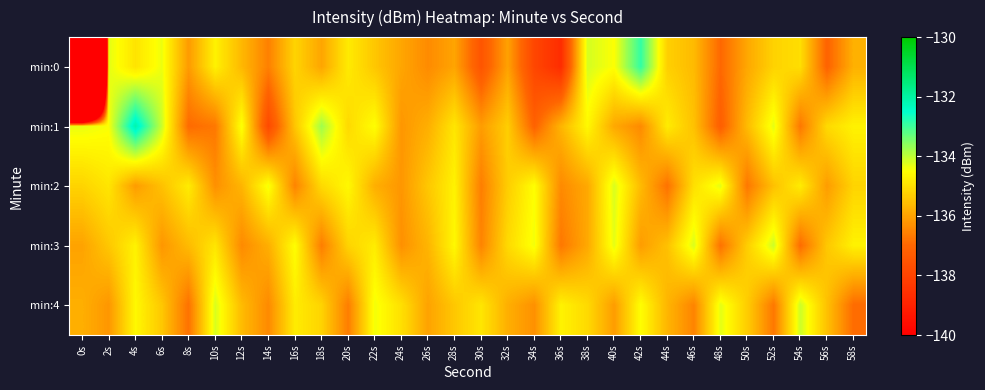

What is the spread (max minus min) of values at 4s?

4.0